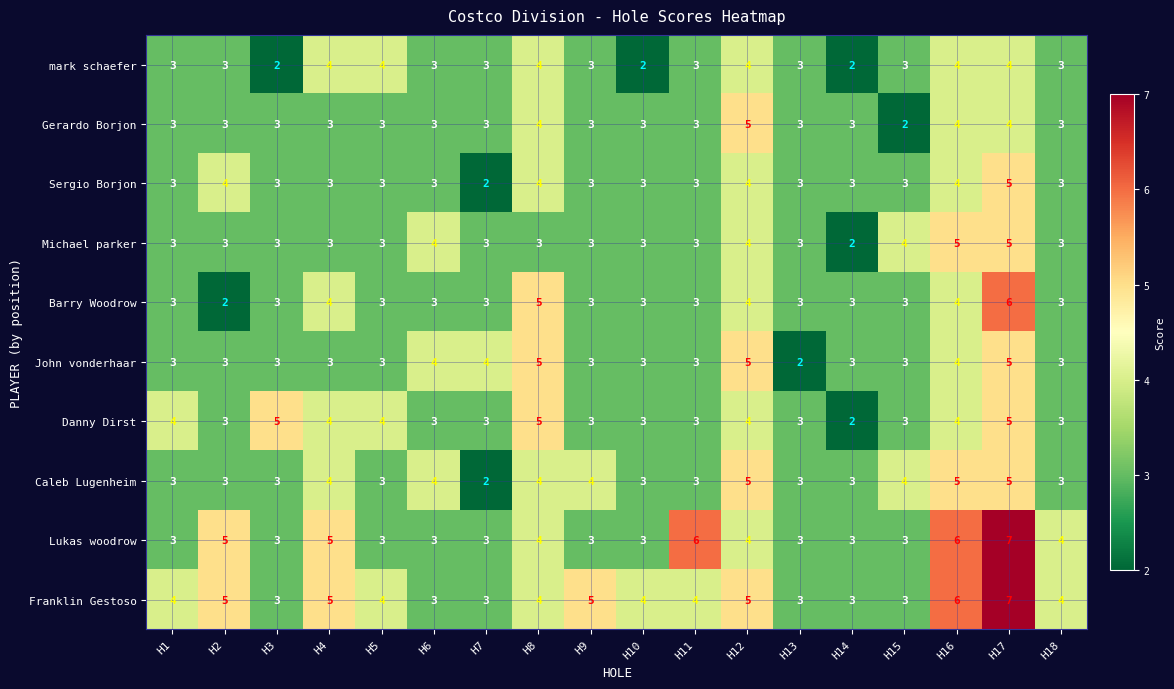

What is the maximum value for Michael parker?

5